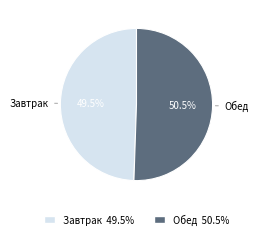

What portion of the pie excludes Обед?

49.5%